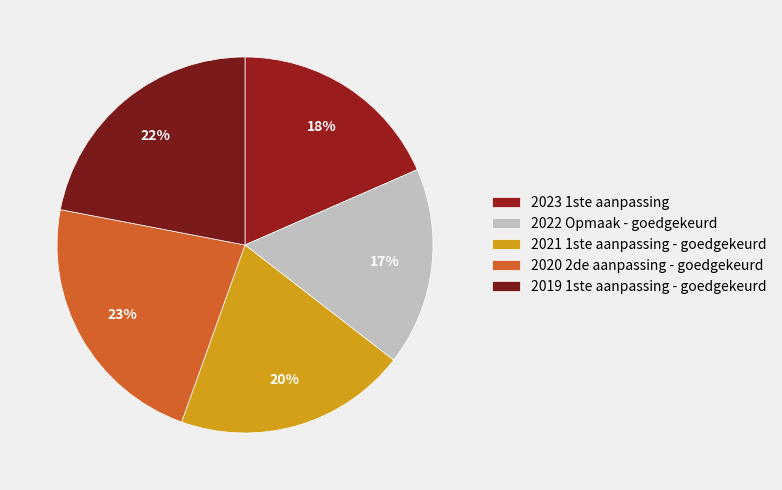

Count the number of slices in the pie.

5